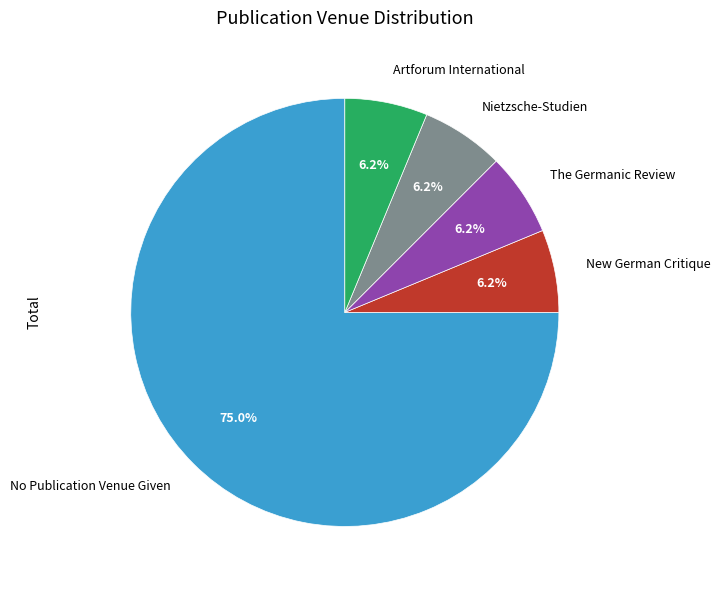

To the nearest percent, what percentage of the pie is New German Critique?

6%